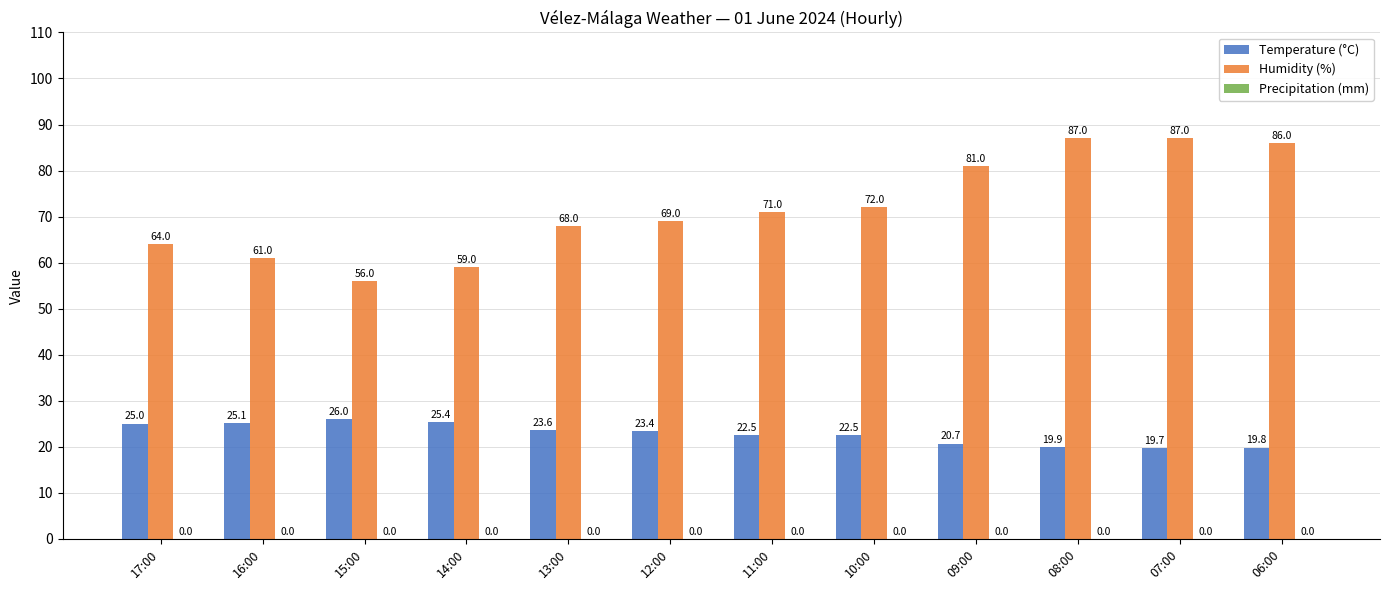

What is the greatest value displayed?

87.0